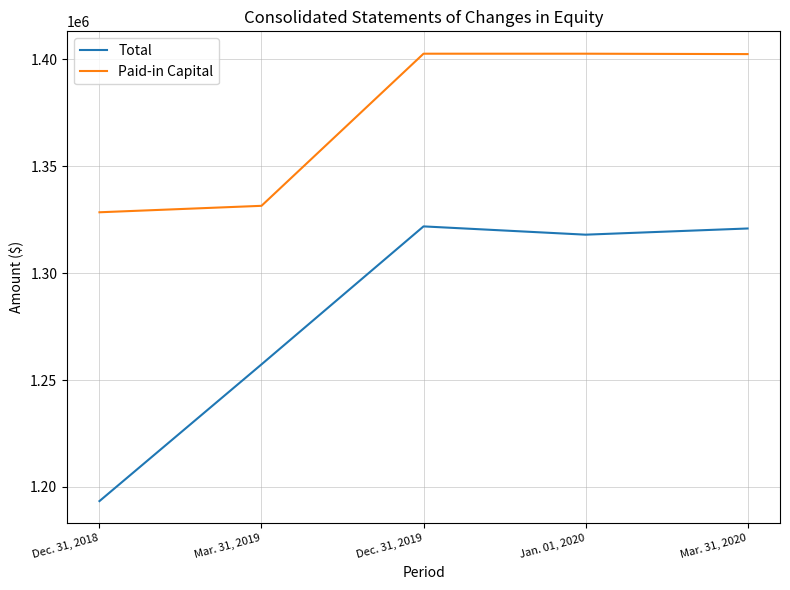

How many values in the Paid-in Capital series are below 1402514?

2